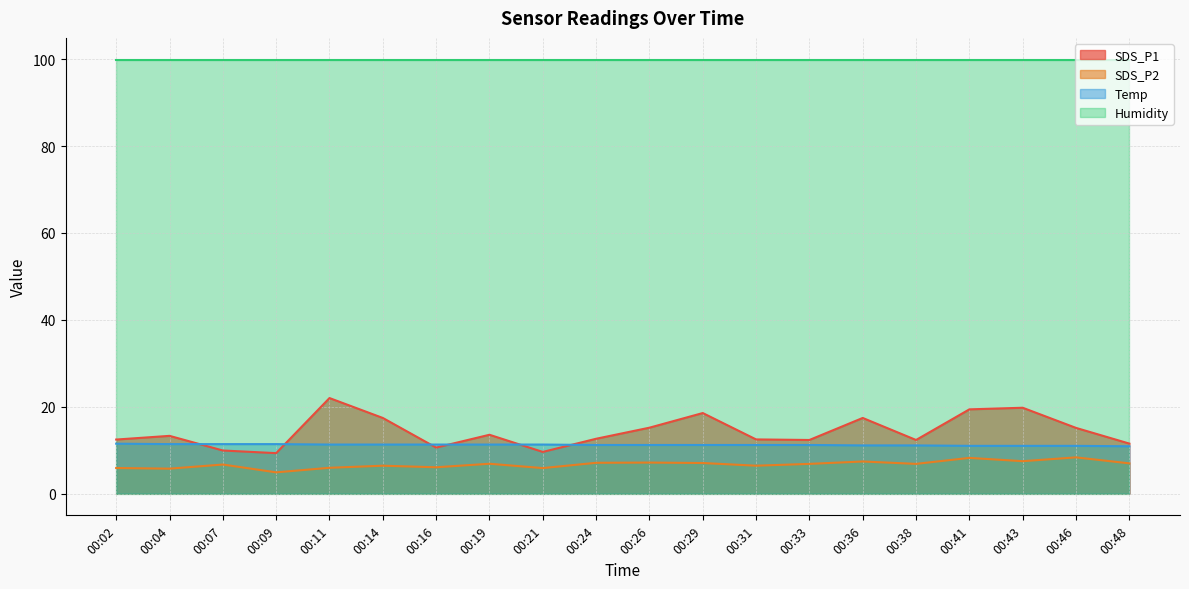

At which label does SDS_P2 reach its peak?

00:46